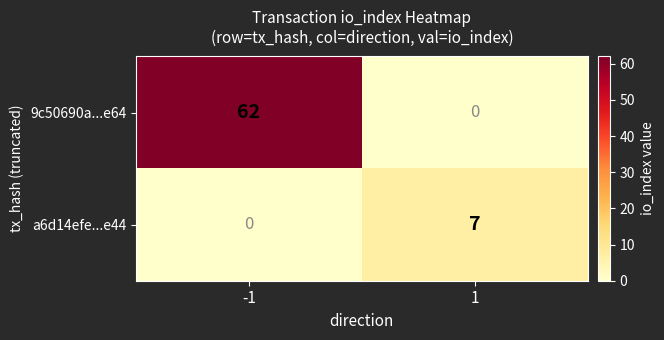

Which series has the largest total across all categories?

9c50690a...e64